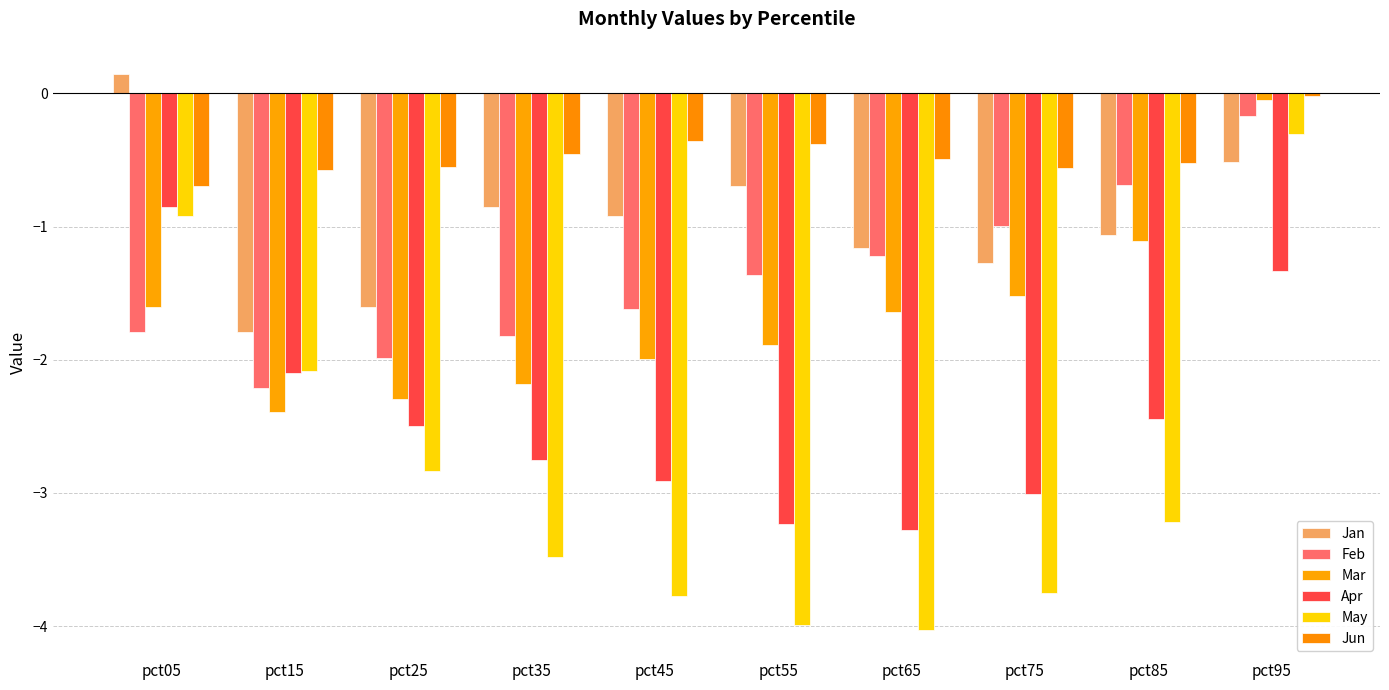

The value of Apr at pct55 is -3.2. True or false?

True